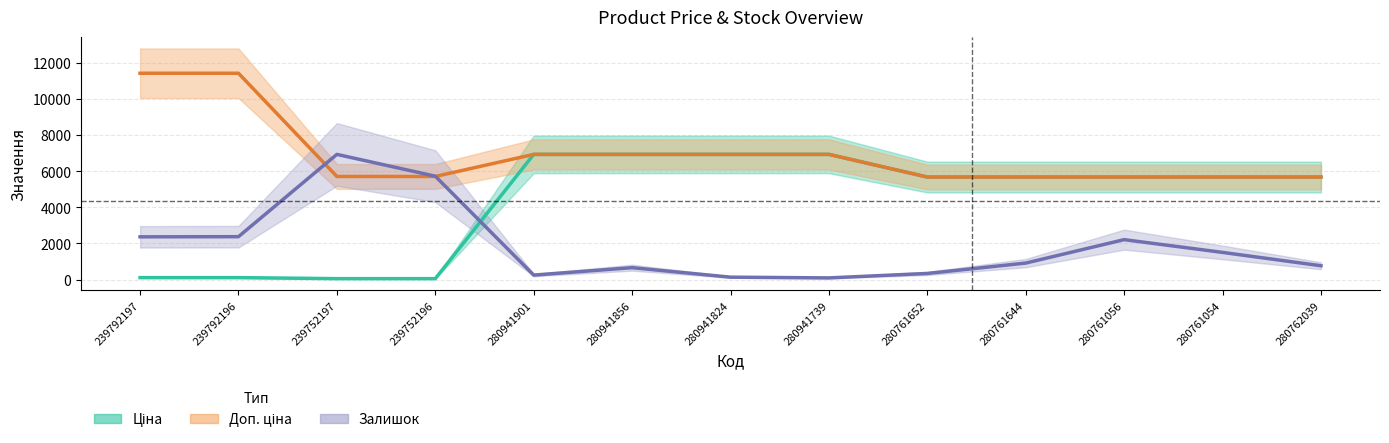

Which series has the largest total across all categories?

Доп. ціна